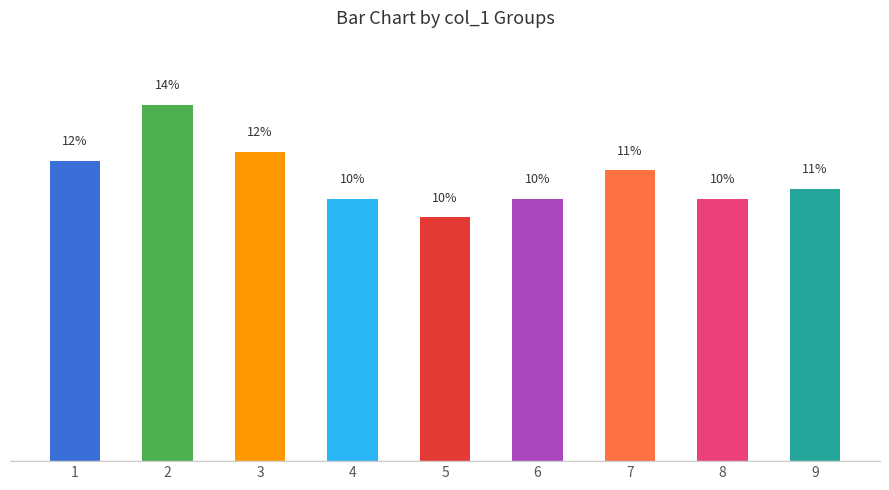

Is it true that the value at 5 is 9.5?

True